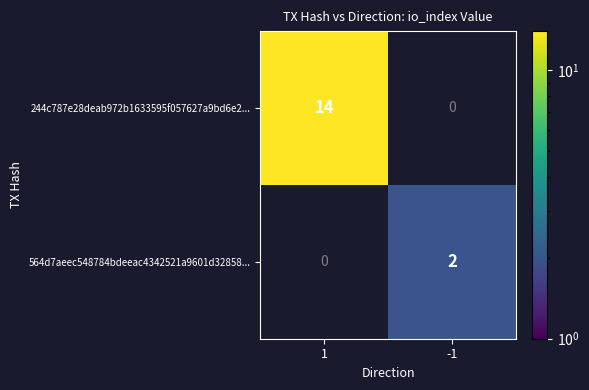

What is the difference between the 244c787e28deab972b1633595f057627a9bd6e2... values at -1 and 1?

14